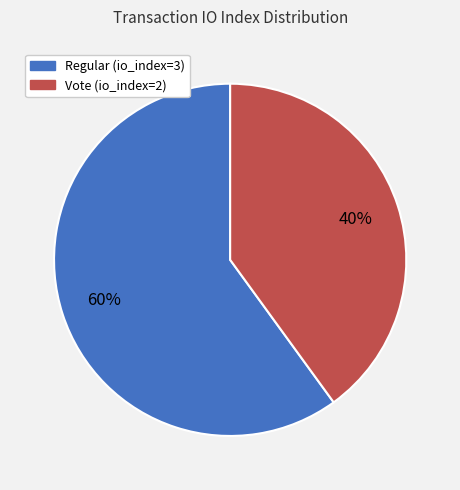

True or false: Vote (io_index=2) accounts for 47% of the total.

False